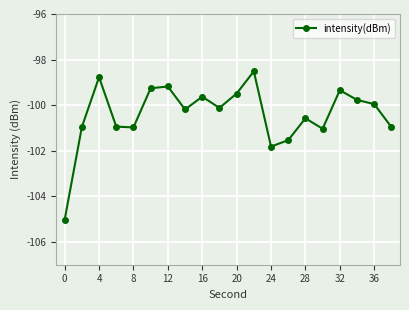

What is the maximum value shown in the chart?

-98.5